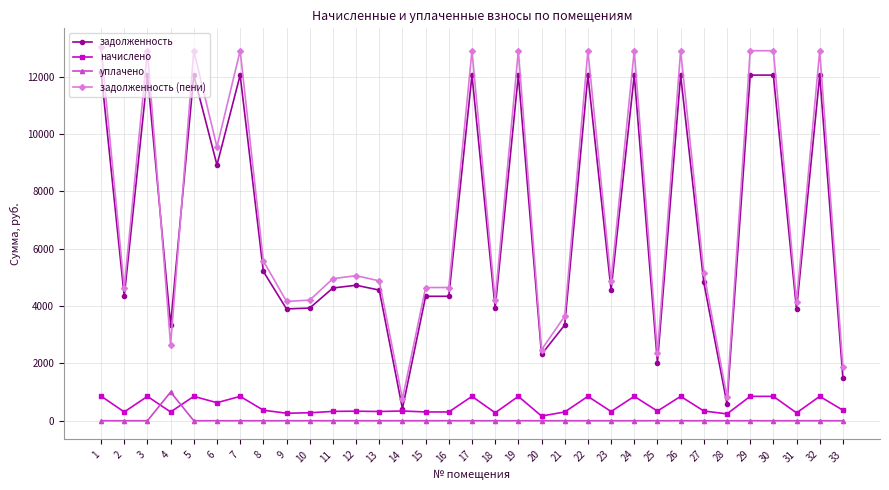

At which label does задолженность first exceed 4631?

1